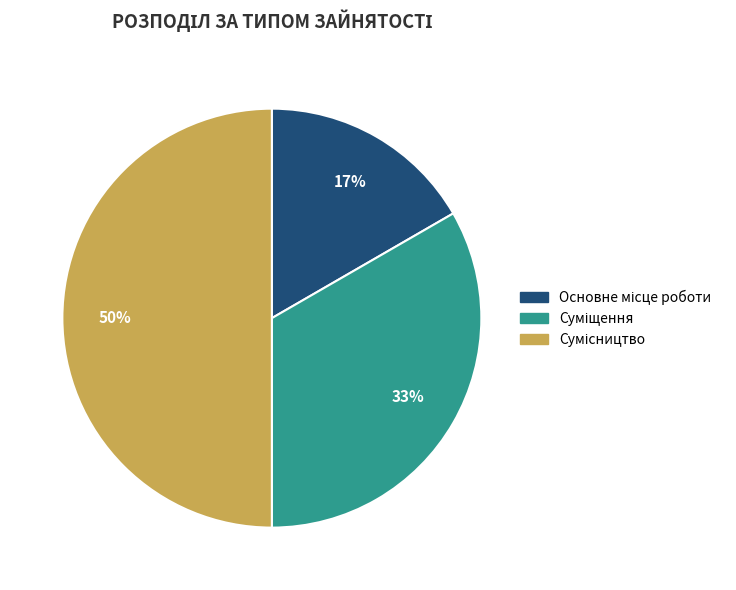

To the nearest percent, what is the average slice percentage?

33%